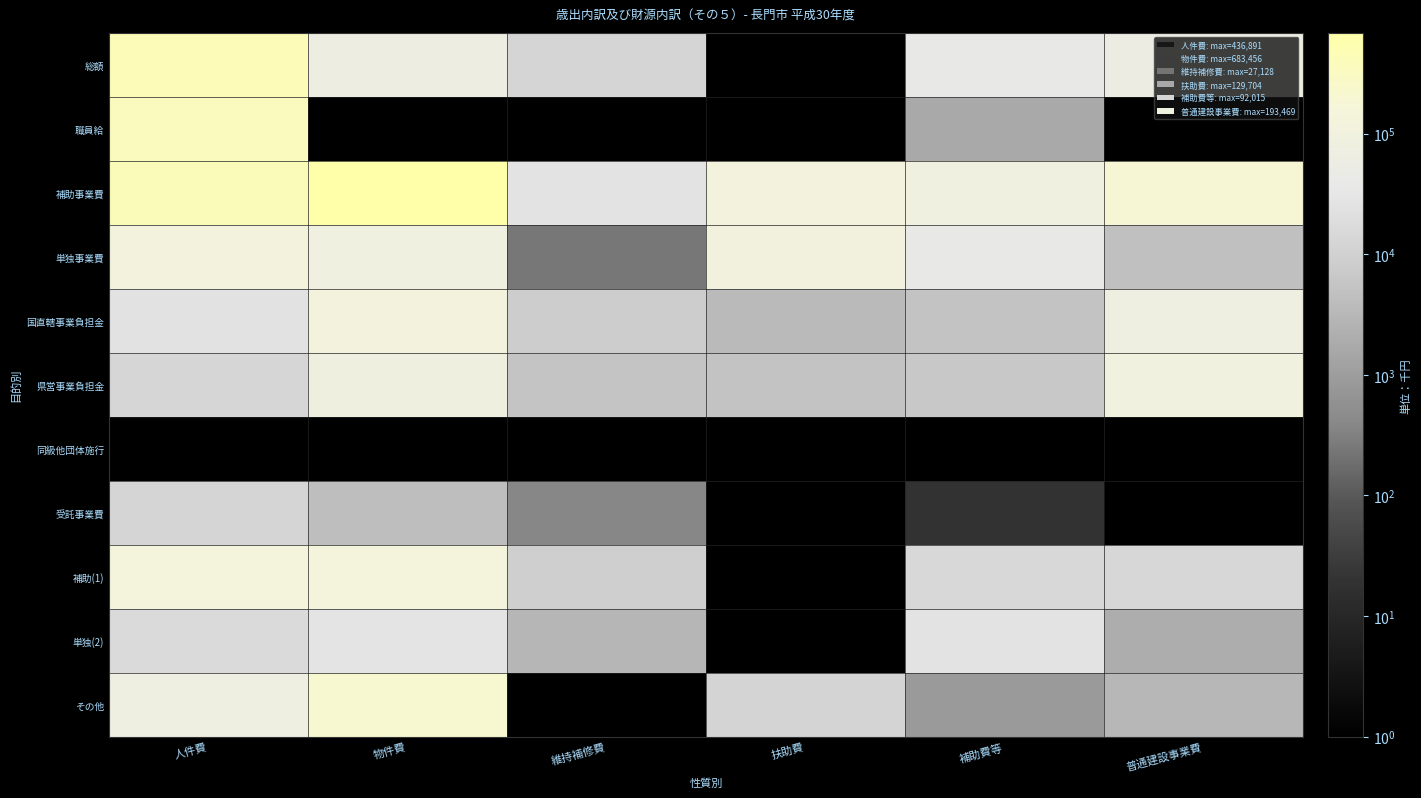

List the series in order of their peak value, highest first.

補助事業費, 総額, 職員給, 同級他団体施行, その他, 補助(1), 国直轄事業負担金, 単独事業費, 県営事業負担金, 単独(2), 受託事業費